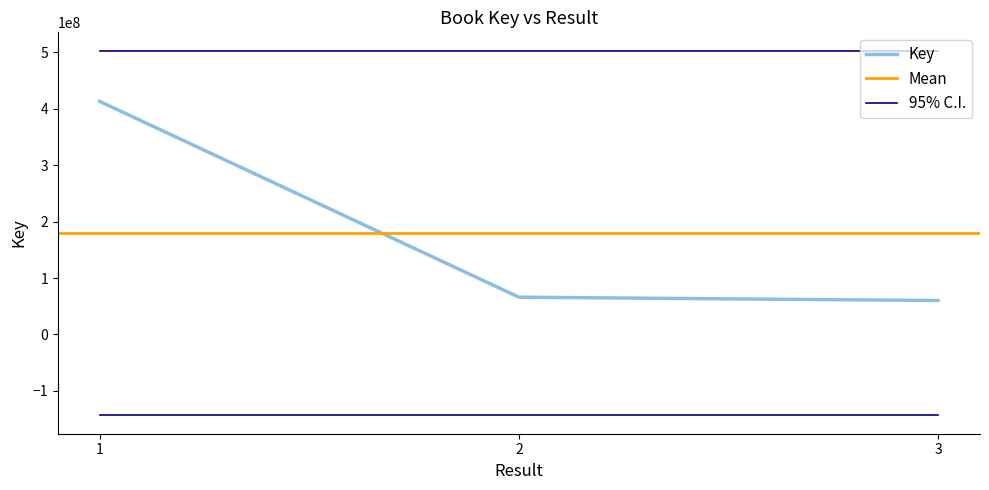

What is the average value?

179699016